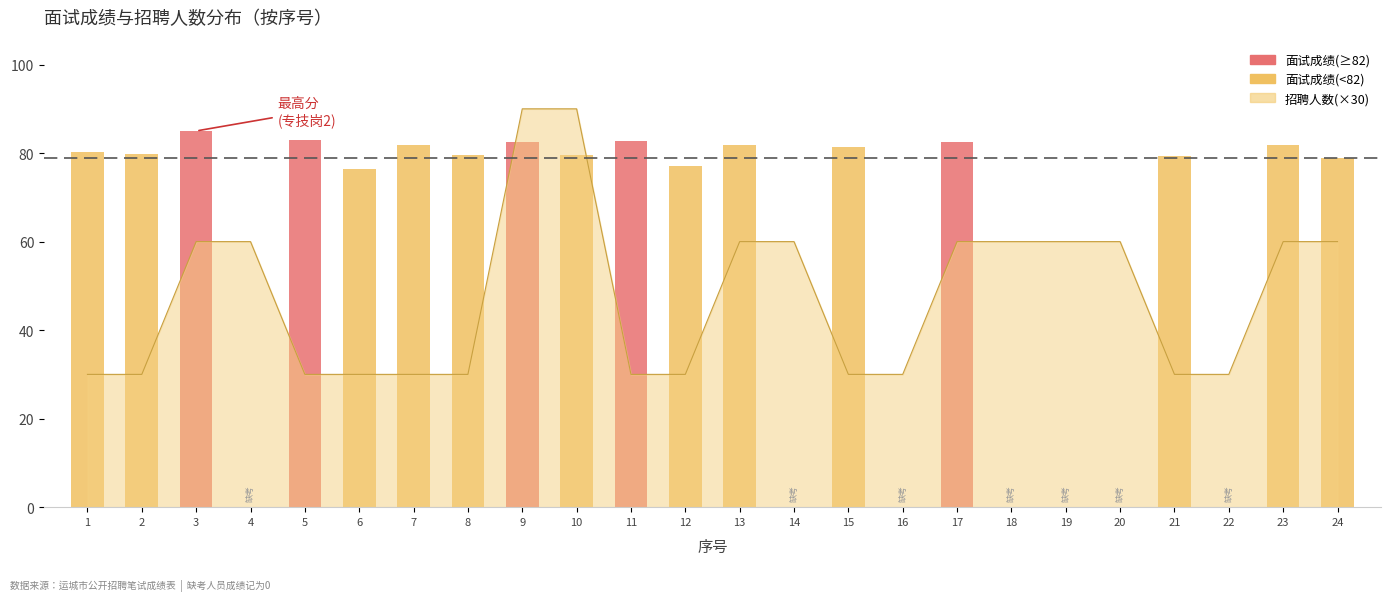

Are the bars grouped side by side (vs. stacked)?

No